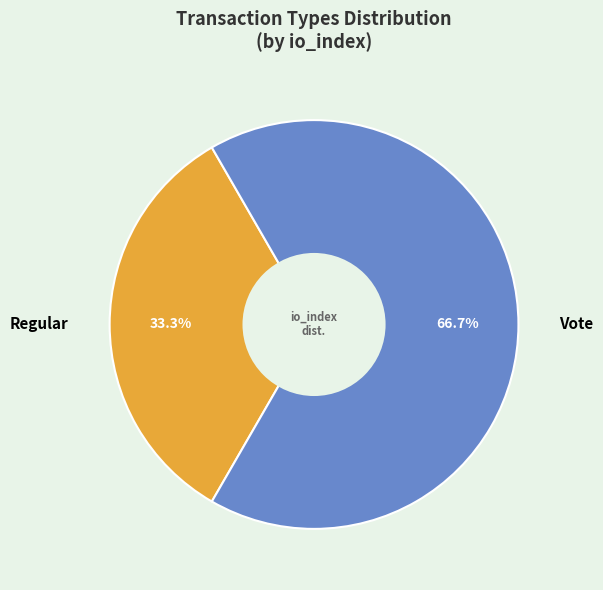

Rank the categories by value from highest to lowest.

Vote, Regular